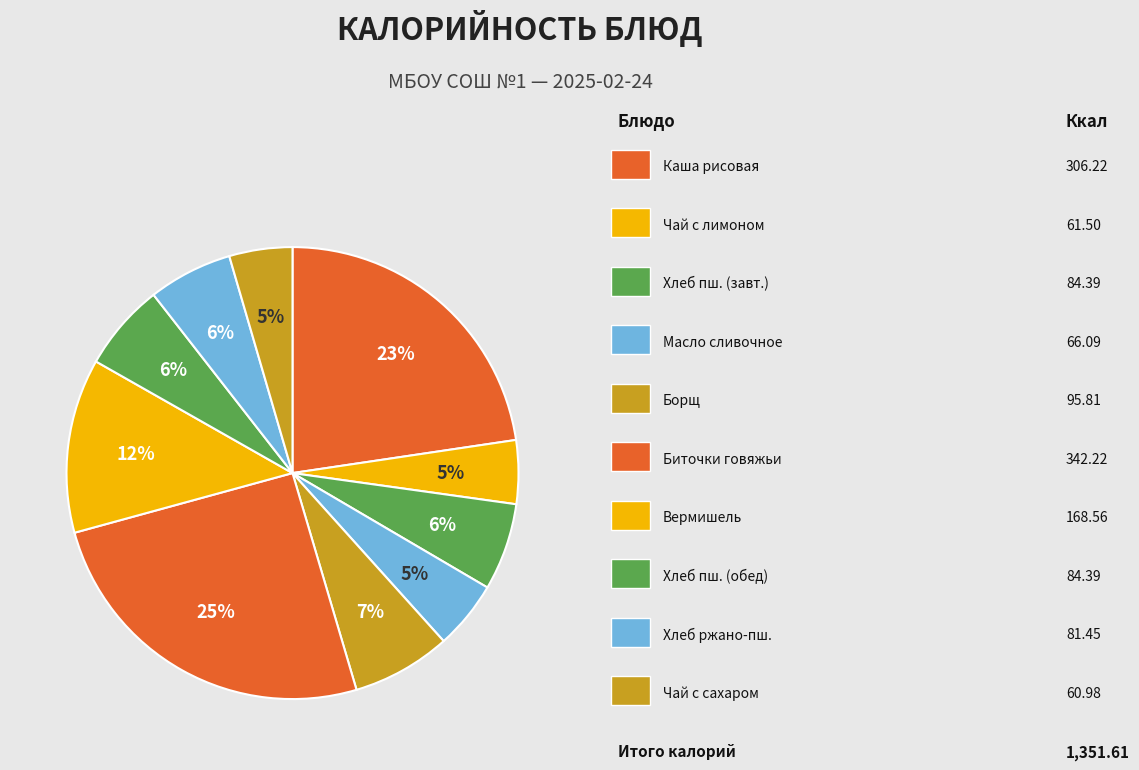

Count the number of slices in the pie.

10